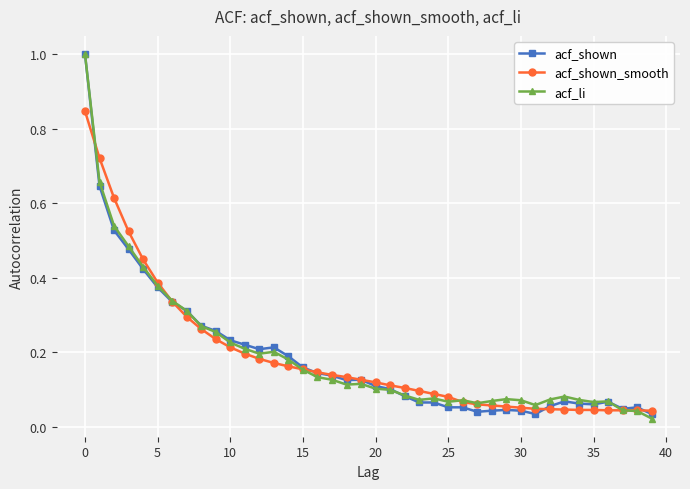

At how many categories does at least one series exceed 0?

40